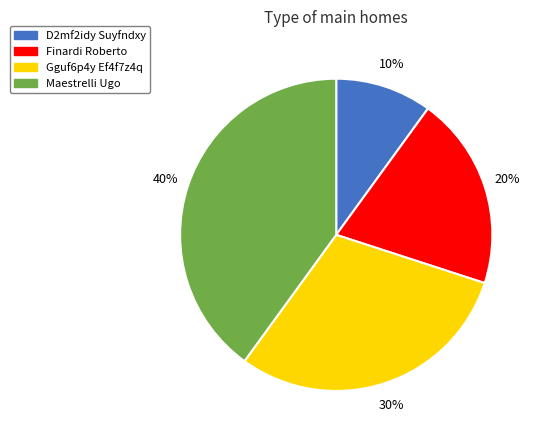

To the nearest percent, what is the combined percentage of Finardi Roberto and Gguf6p4y Ef4f7z4q?

50%